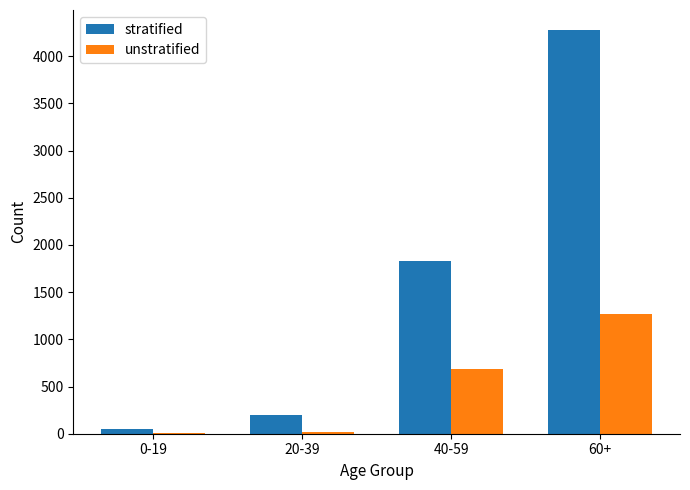

What is the maximum value shown in the chart?

4275